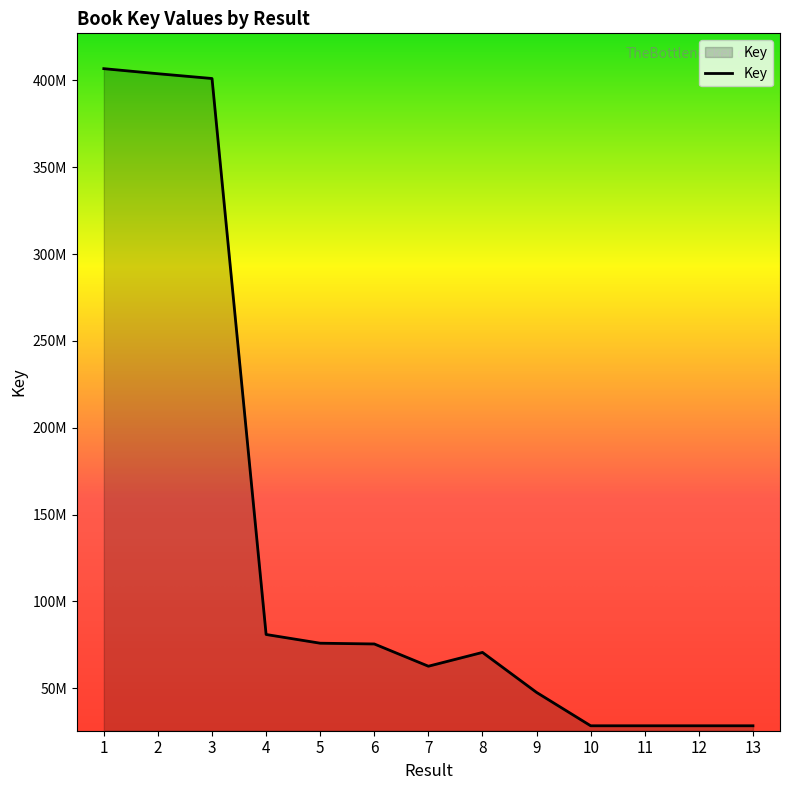

Which category has the lowest value across all series?

13